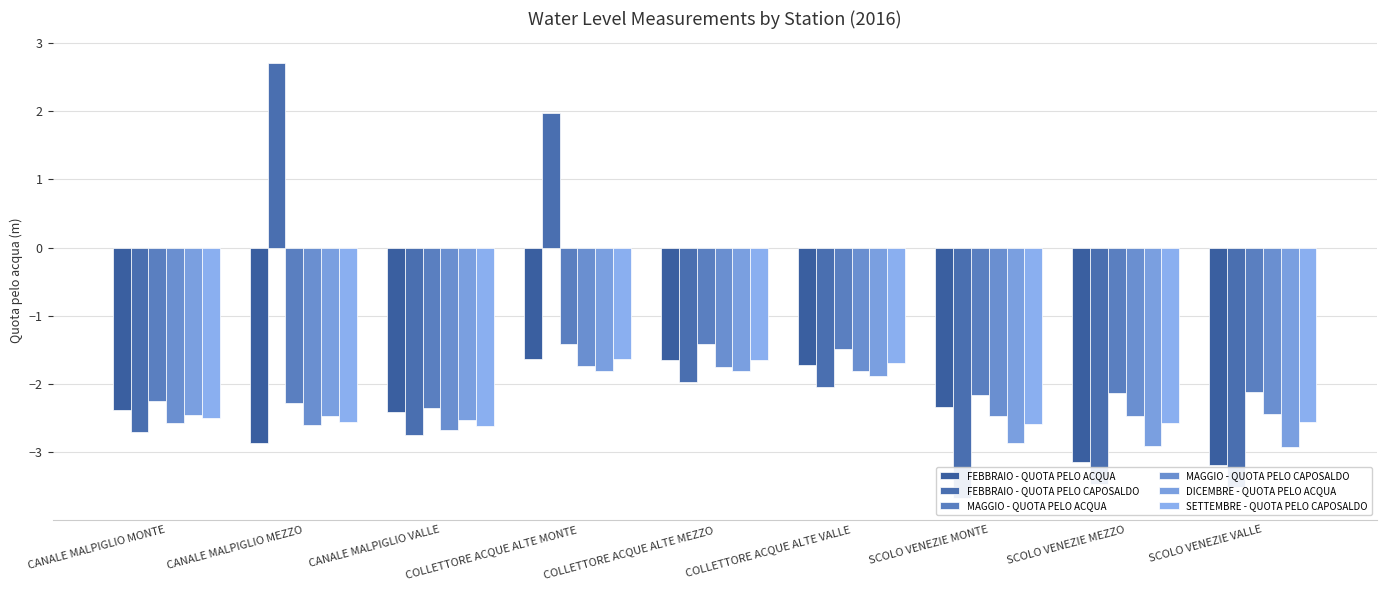

True or false: SETTEMBRE - QUOTA PELO CAPOSALDO has a value of -2.6 at CANALE MALPIGLIO MEZZO.

True